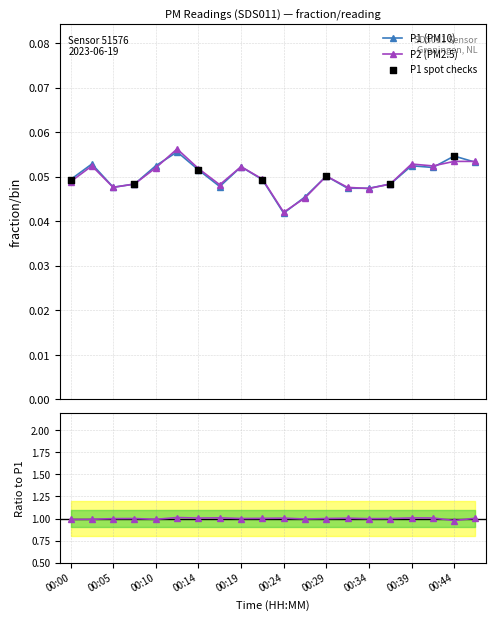

Which series reaches the maximum Y coordinate?

P2